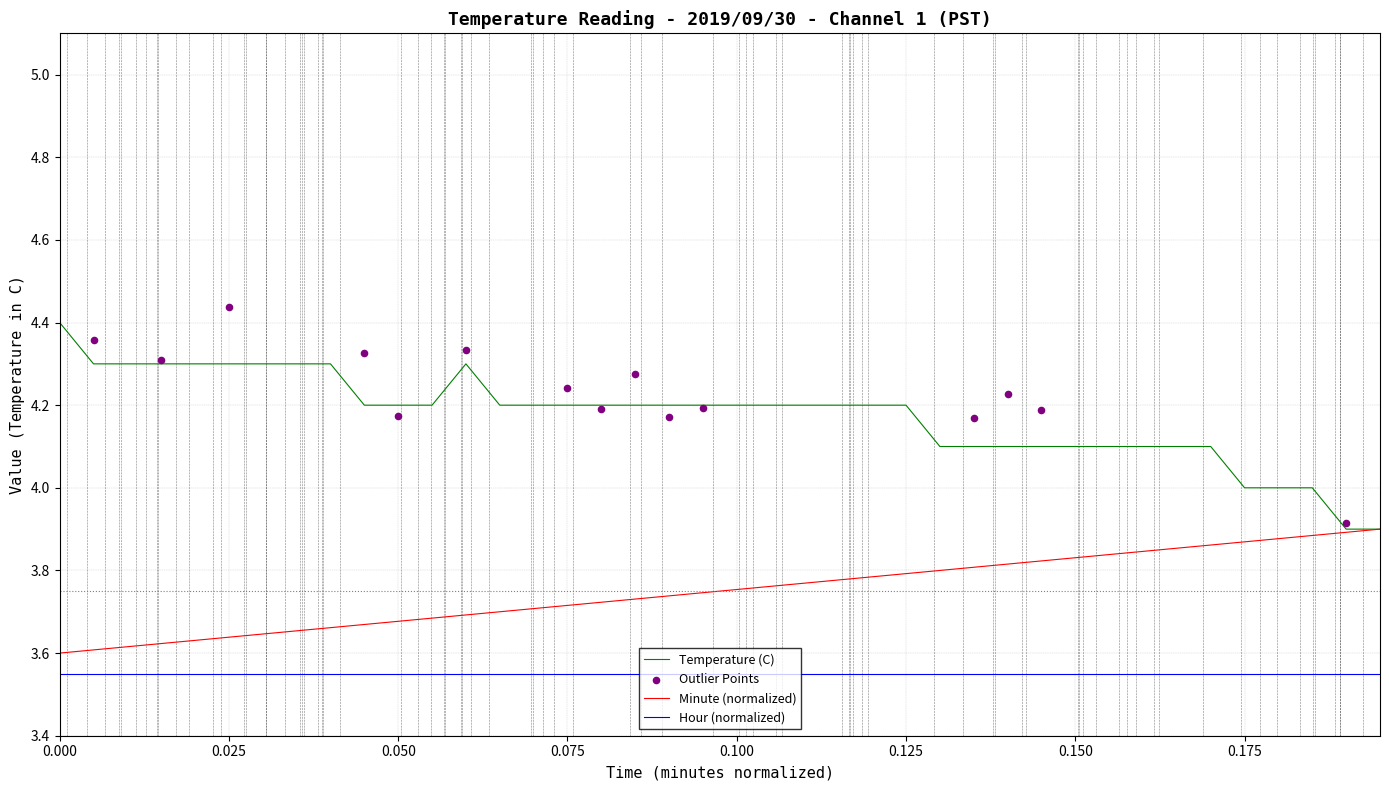

Which series has the largest Y range (max minus min)?

Temperature (C)